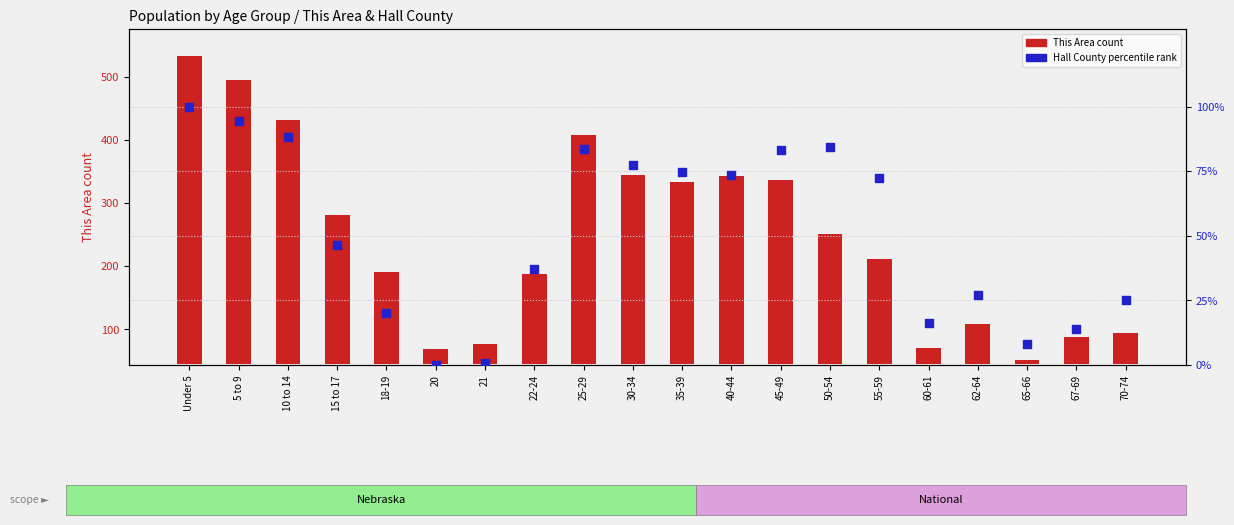

Which series has the largest Y range (max minus min)?

This Area (count)